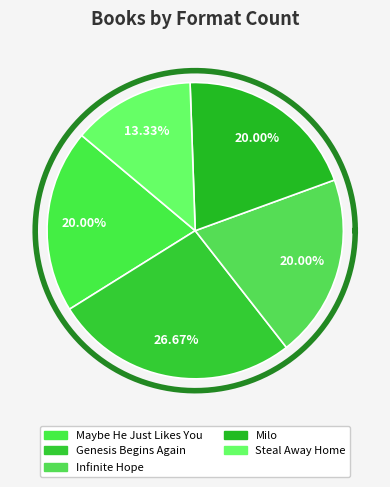

What portion of the pie excludes Steal Away Home?

86.7%